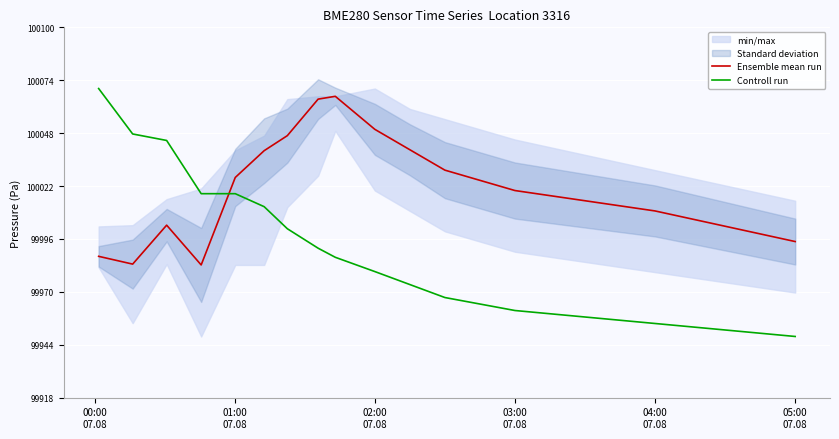

What is the lowest value of the Ensemble mean run series?

99983.5